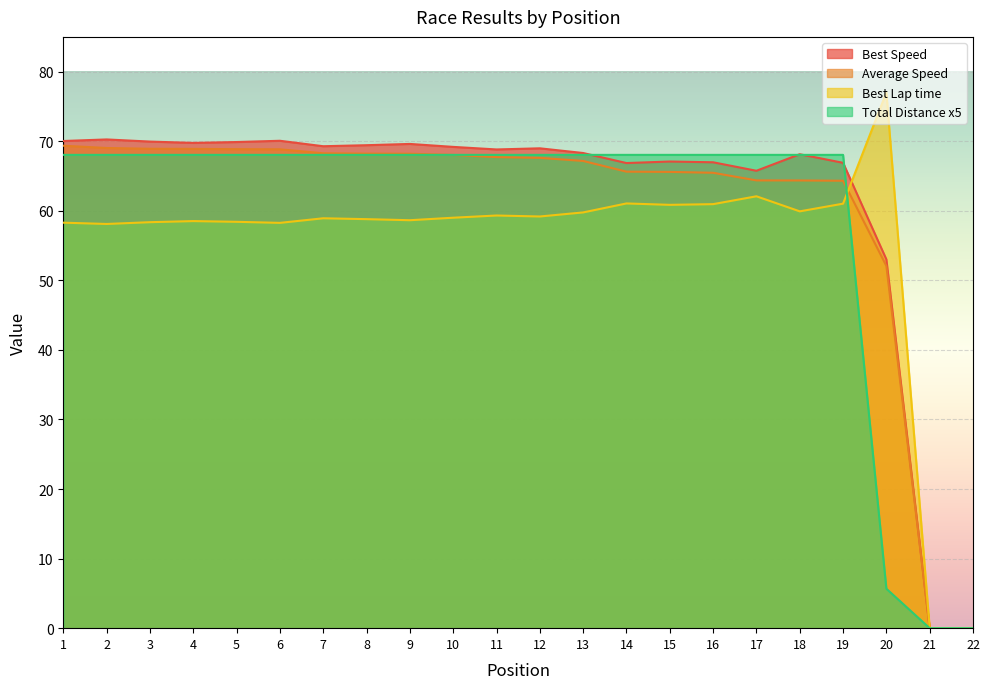

Reading left to right, extract all data points from this chart.

Total Laps: 1=68.0	2=68.0	3=68.0	4=68.0	5=68.0	6=68.0	7=68.0	8=68.0	9=68.0	10=68.0	11=68.0	12=68.0	13=68.0	14=68.0	15=68.0	16=68.0	17=68.0	18=68.0	19=68.0	20=5.7	21=0.0	22=0.0
Best Lap time: 1=58.3	2=58.1	3=58.4	4=58.5	5=58.4	6=58.3	7=58.9	8=58.8	9=58.6	10=59.0	11=59.3	12=59.2	13=59.8	14=61.1	15=60.9	16=61.0	17=62.1	18=59.9	19=61.0	20=77.0	21=0.0	22=0.0
Best Speed: 1=70.0	2=70.3	3=70.0	4=69.8	5=69.9	6=70.1	7=69.3	8=69.4	9=69.6	10=69.2	11=68.8	12=69.0	13=68.3	14=66.9	15=67.1	16=67.0	17=65.8	18=68.1	19=66.9	20=53.0	21=0.0	22=0.0
Average Speed: 1=69.4	2=69.0	3=68.9	4=68.9	5=68.9	6=68.8	7=68.3	8=68.2	9=68.2	10=68.0	11=67.7	12=67.6	13=67.2	14=65.6	15=65.6	16=65.5	17=64.4	18=64.4	19=64.3	20=52.1	21=0.0	22=0.0